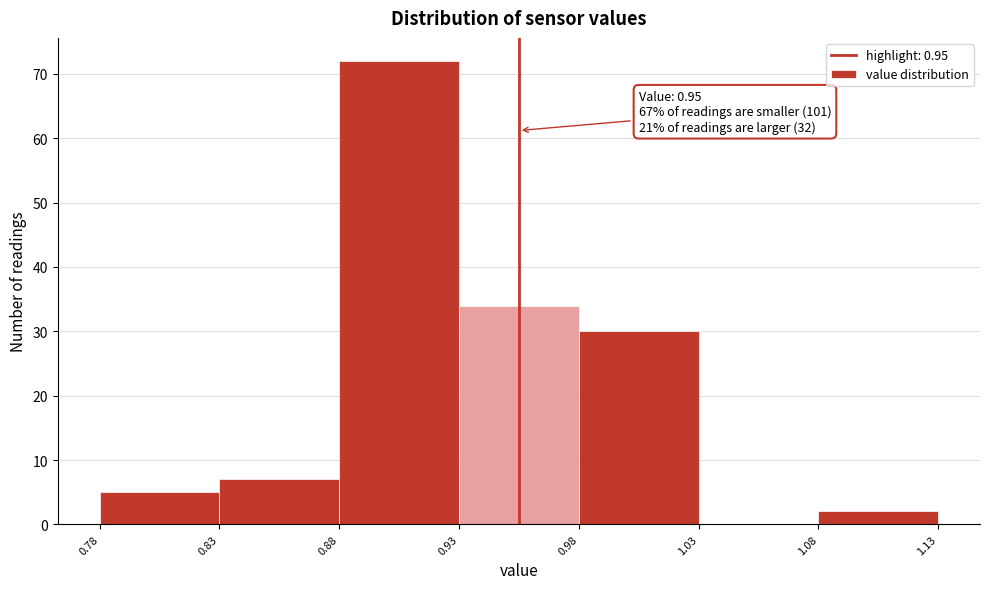

Reading left to right, extract all data points from this chart.

0.78=5	0.83=7	0.88=72	0.93=34	0.98=30	1.03=0	1.08=2